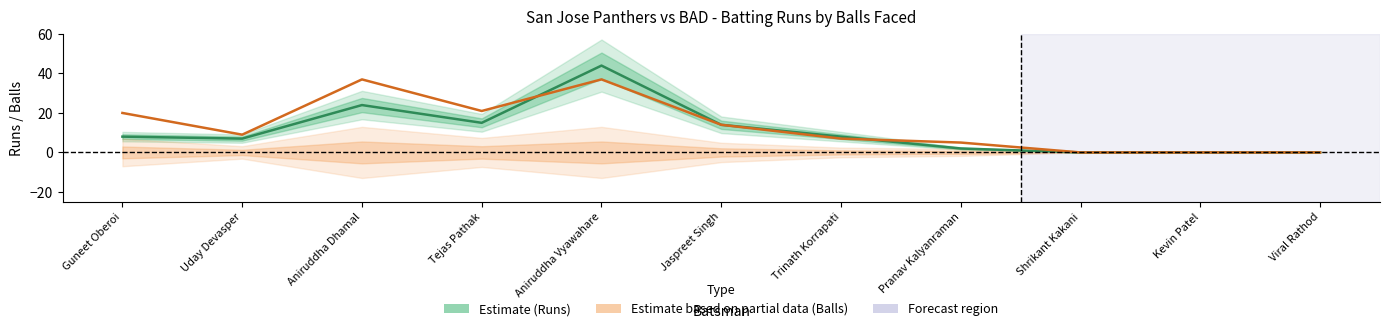

At which category is the sum across all series the highest?

Aniruddha Vyawahare